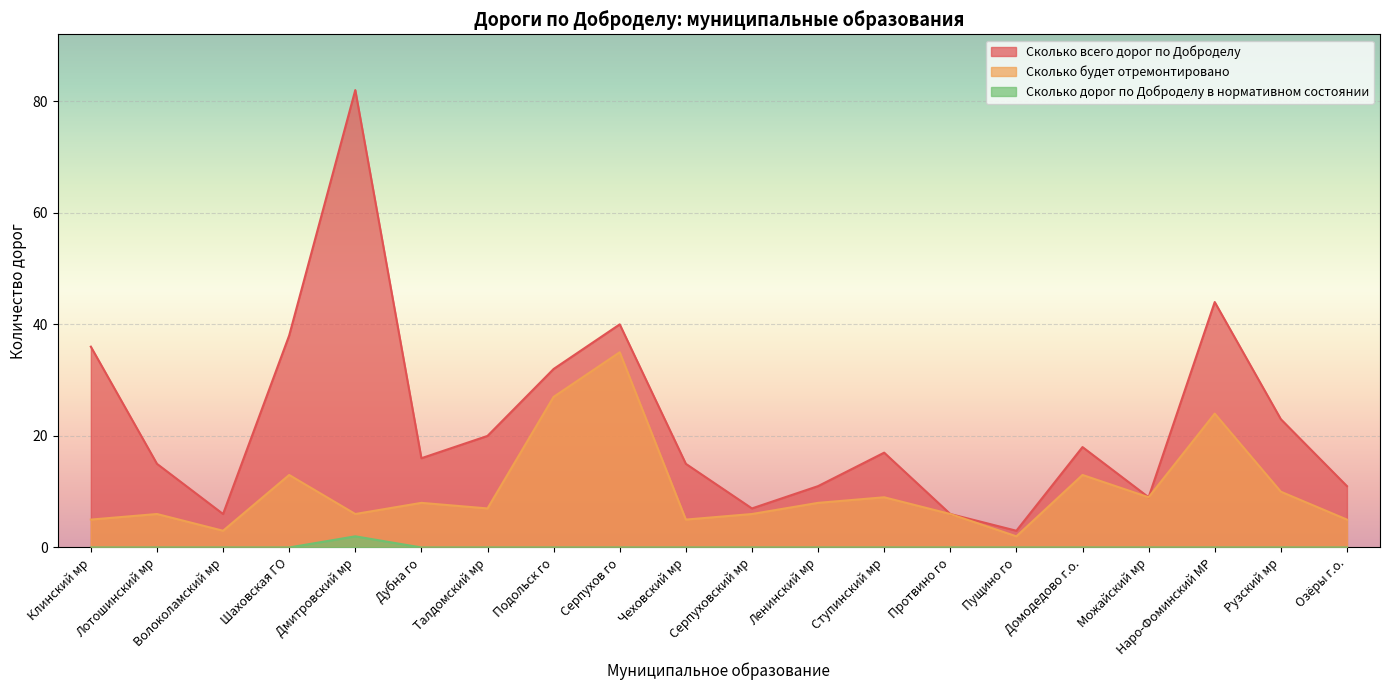

Reading left to right, list all the values displayed in this chart.

Сколько всего дорог по Доброделу: 36	15	6	38	82	16	20	32	40	15	7	11	17	6	3	18	9	44	23	11
Сколько будет отремонтировано: 5	6	3	13	6	8	7	27	35	5	6	8	9	6	2	13	9	24	10	5
Сколько дорог по Доброделу в нормативном состоянии: 0	0	0	0	2	0	0	0	0	0	0	0	0	0	0	0	0	0	0	0